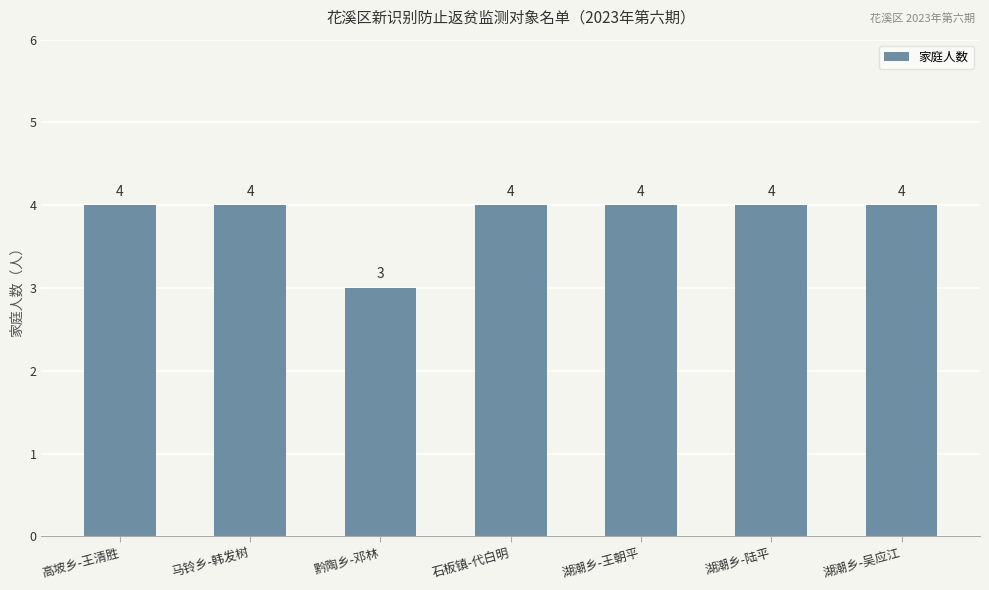

What is the smallest value displayed?

3